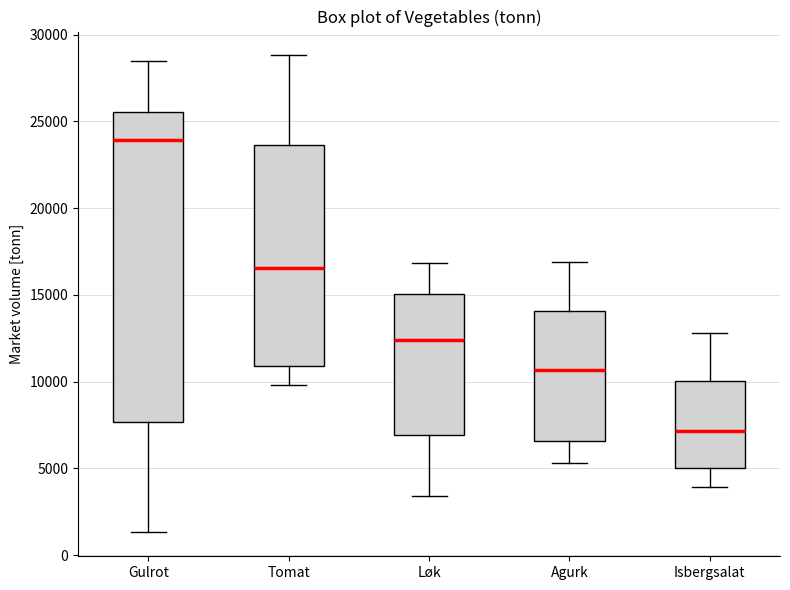

Comparing the boxes themselves (not the whiskers), which one is the tallest?

Gulrot